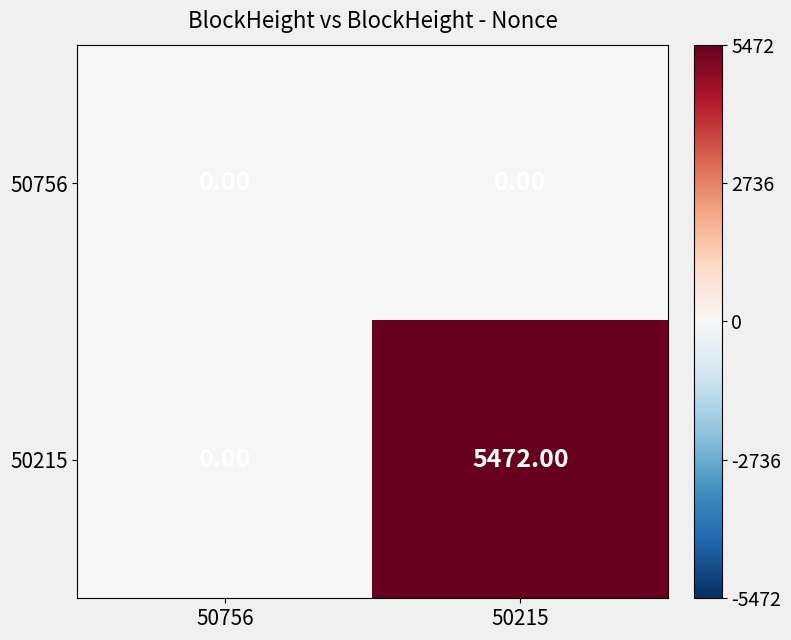

How many data points does each series have?

2